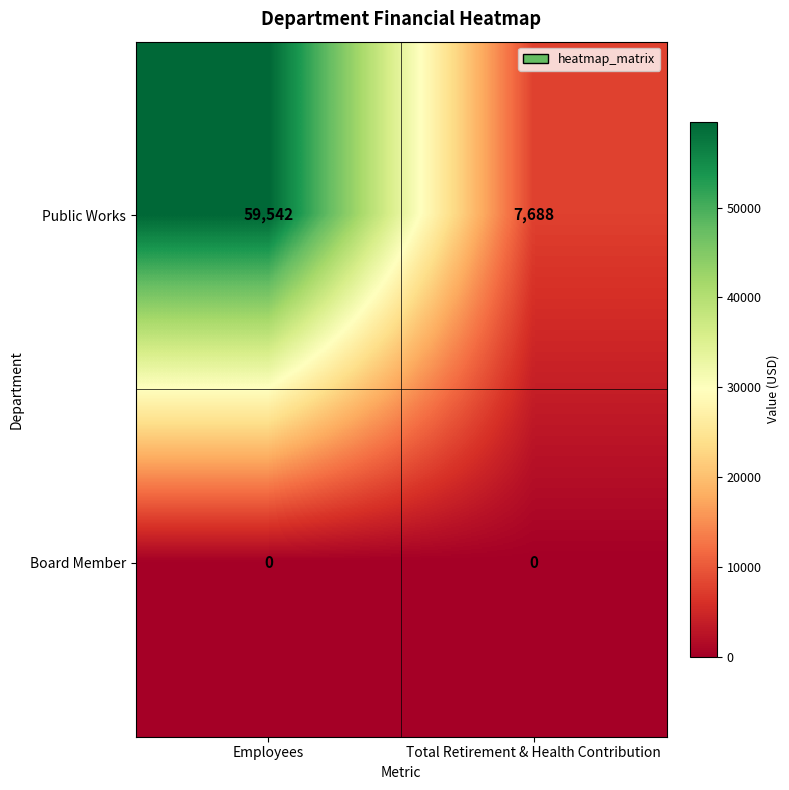

Rank the series by their maximum value, from lowest to highest.

Board Member, Public Works